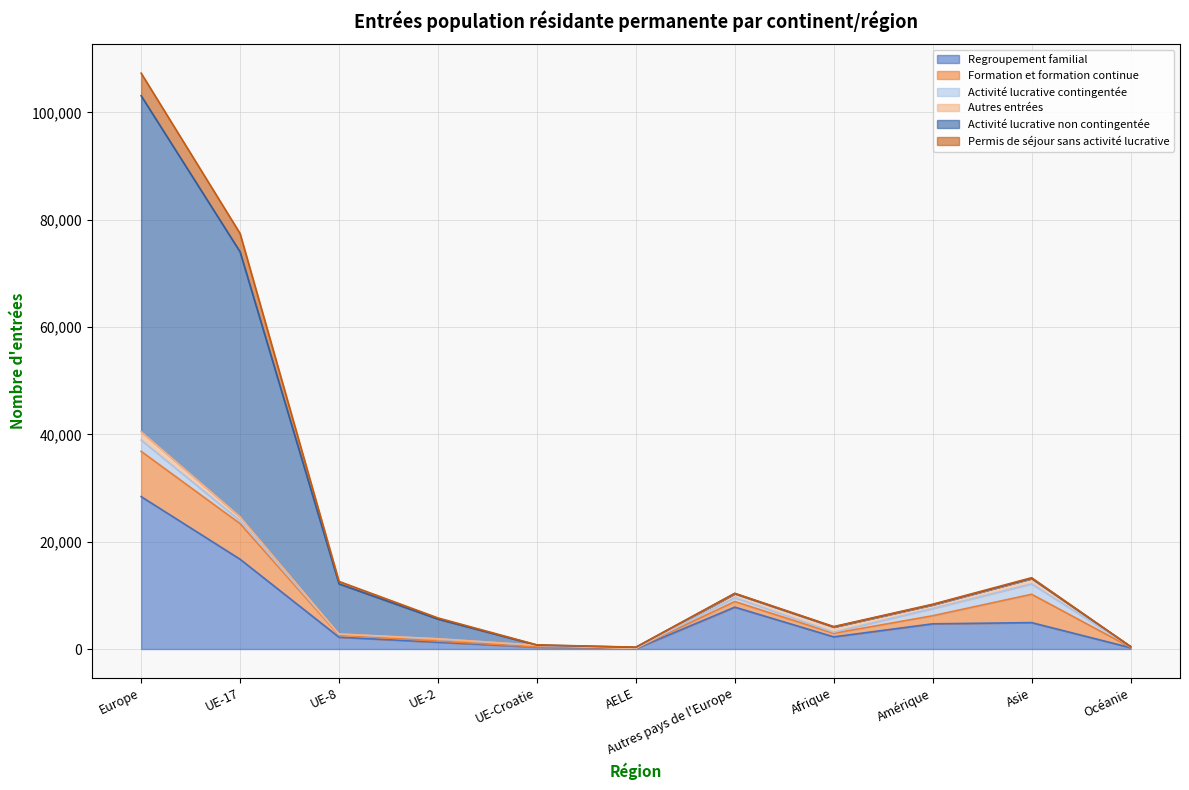

What is the highest value of the Regroupement familial series?

28403